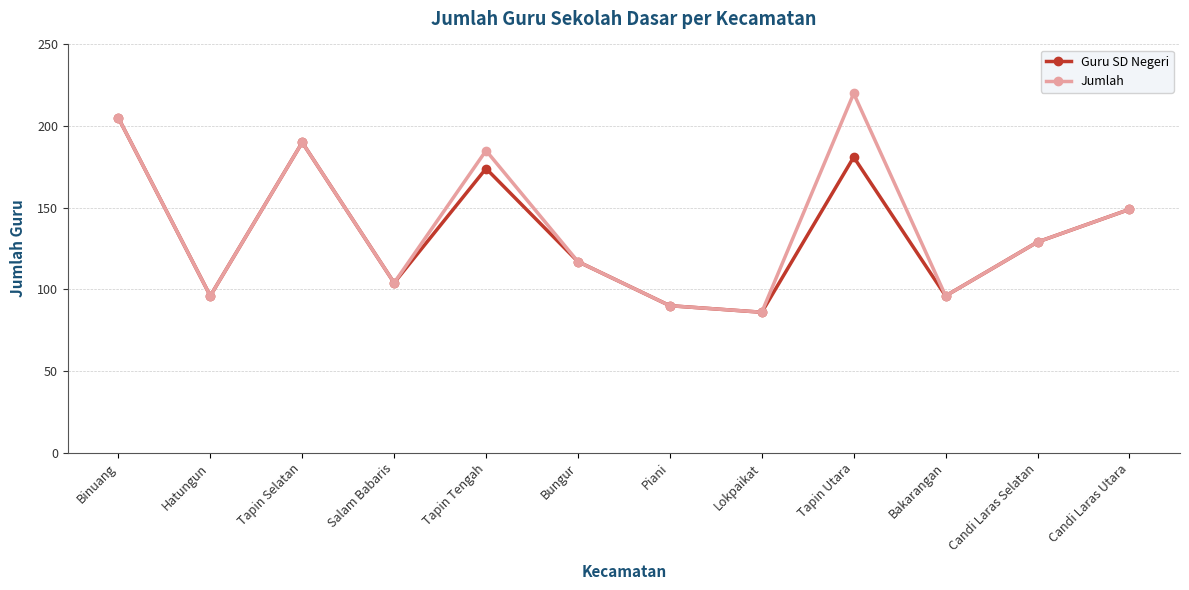

What is the label of the 7th point from the right?

Bungur